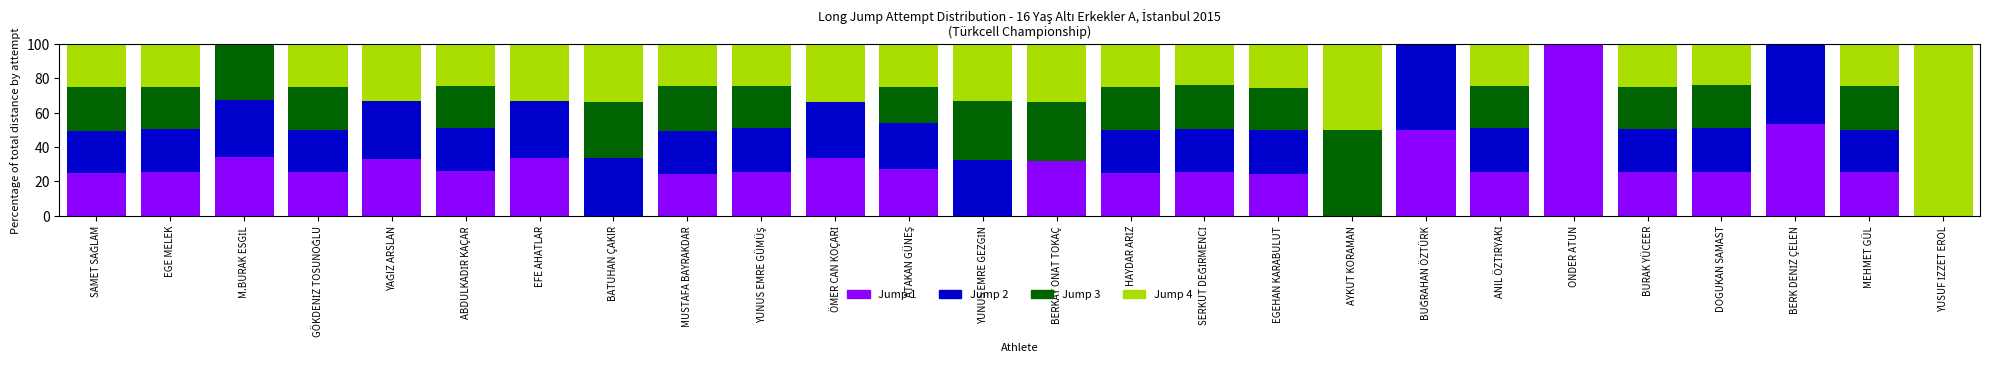

What is the sum of all Jump 1 values?

723.7